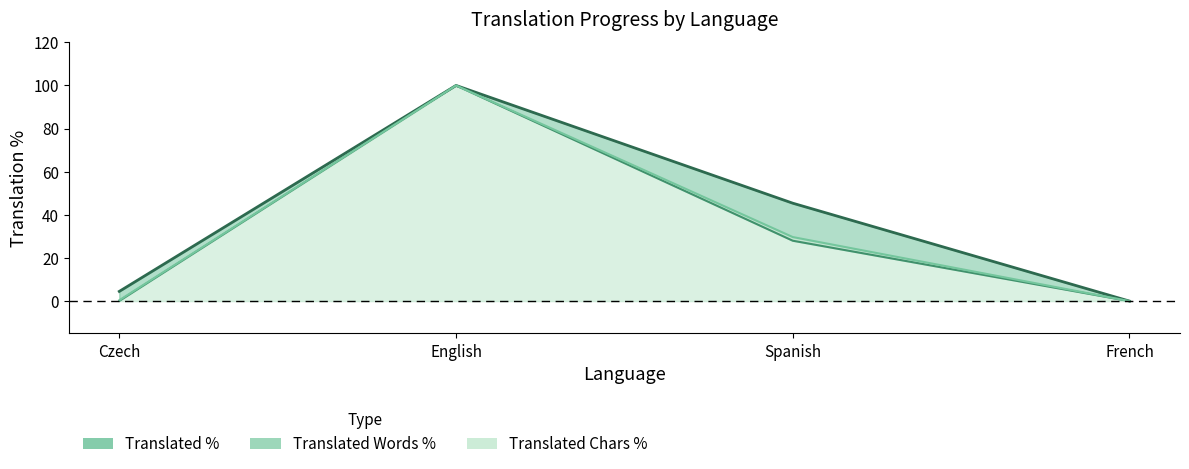

Between Czech and English, which is larger?

English